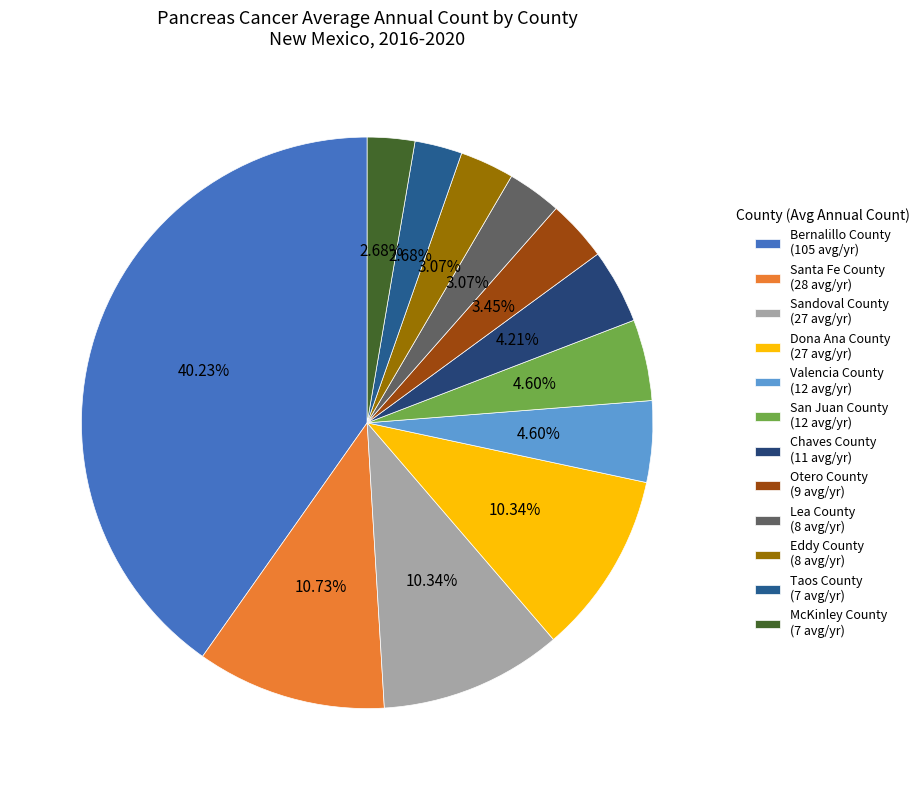

Does Santa Fe County account for over 50% of the chart?

No